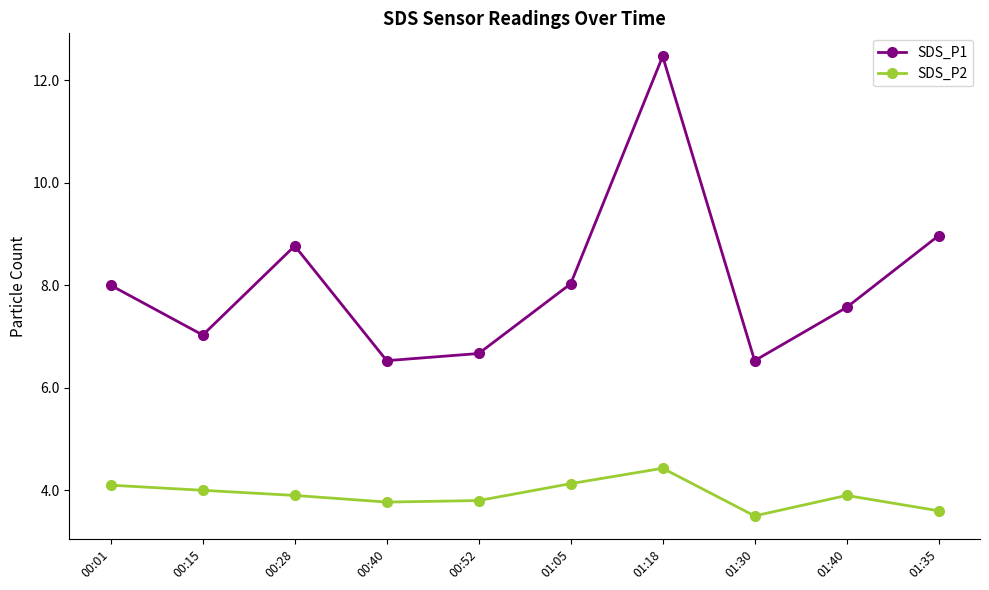

What is the sum of all SDS_P1 values?

80.6